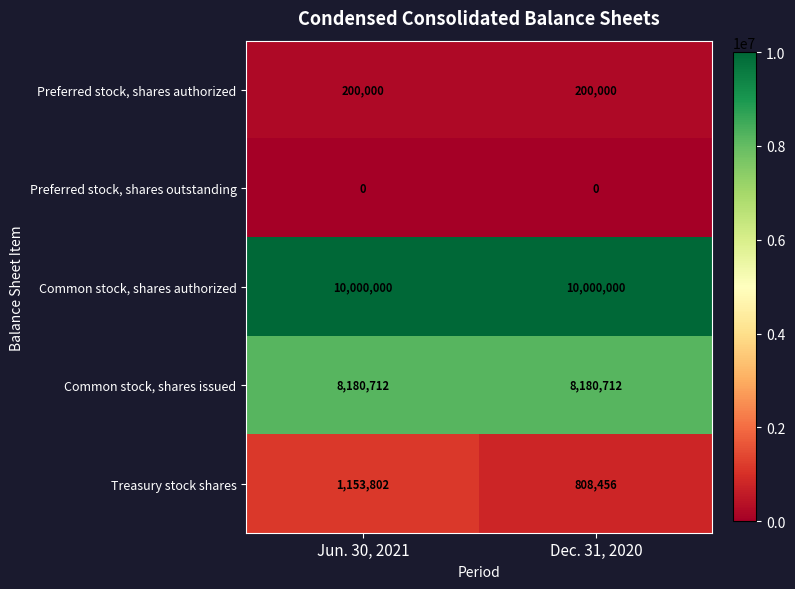

What value does the Common stock, shares issued series have at Jun. 30, 2021?

8180712